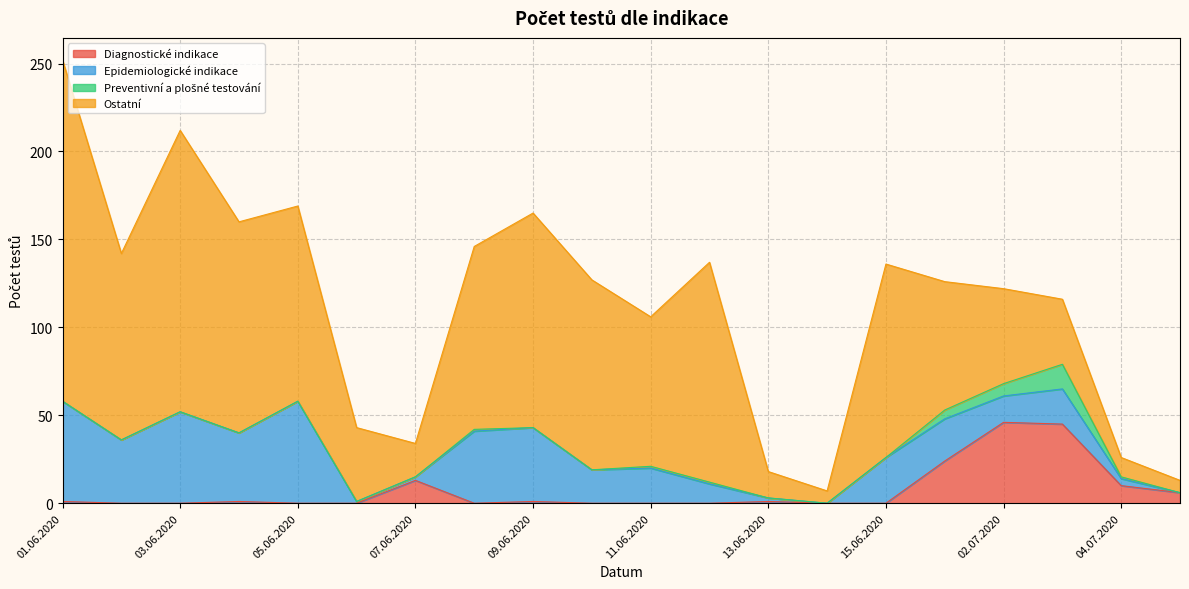

Does the chart have visible grid lines?

Yes